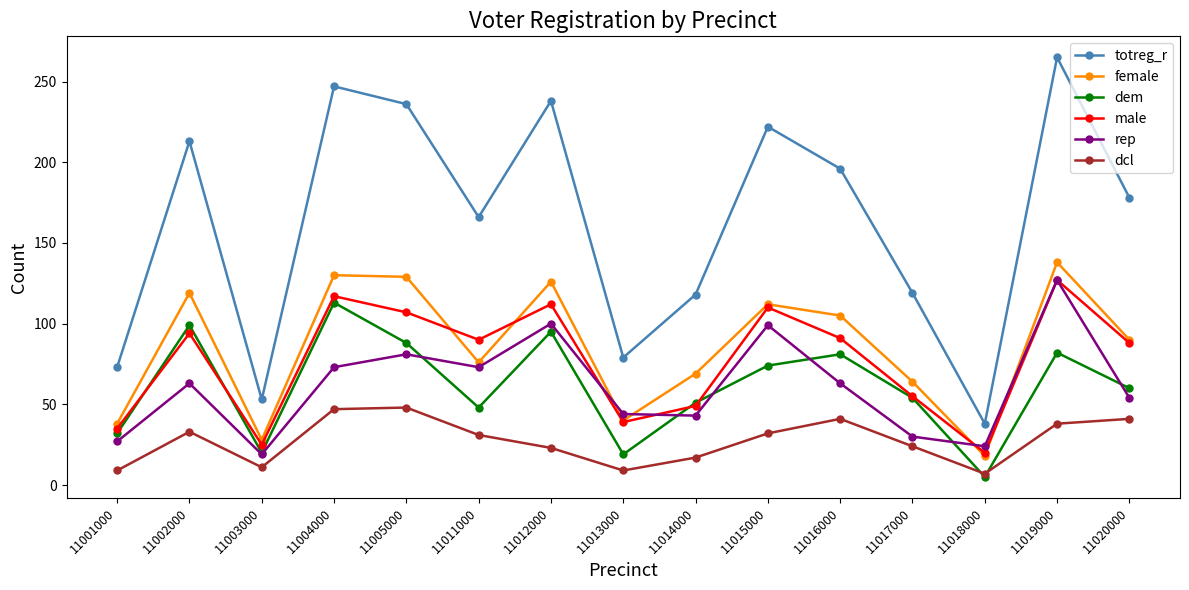

True or false: rep and dcl intersect in this chart.

False